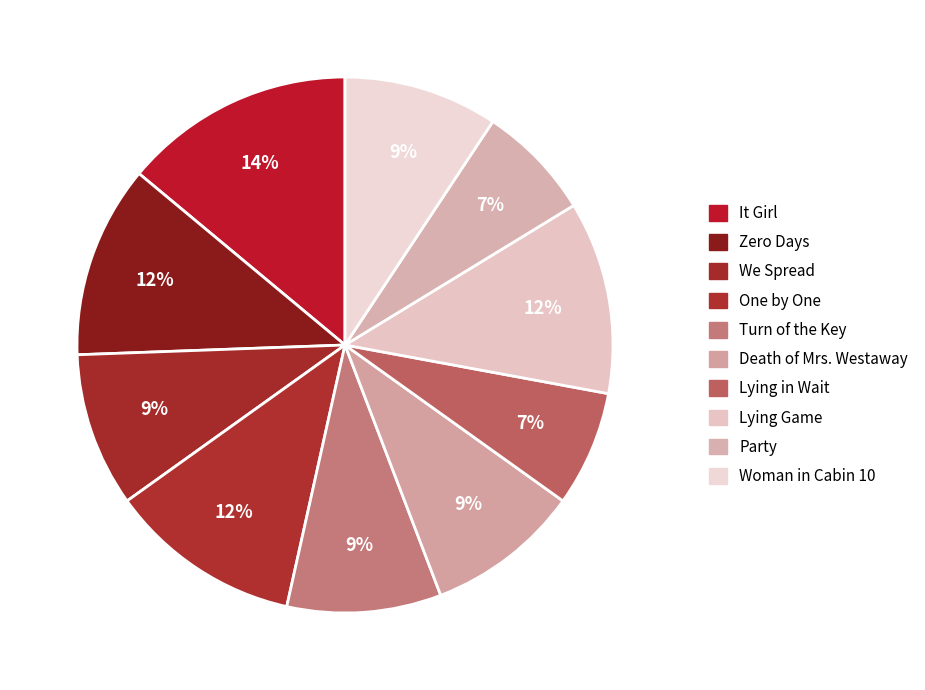

How many slices are in this pie chart?

10